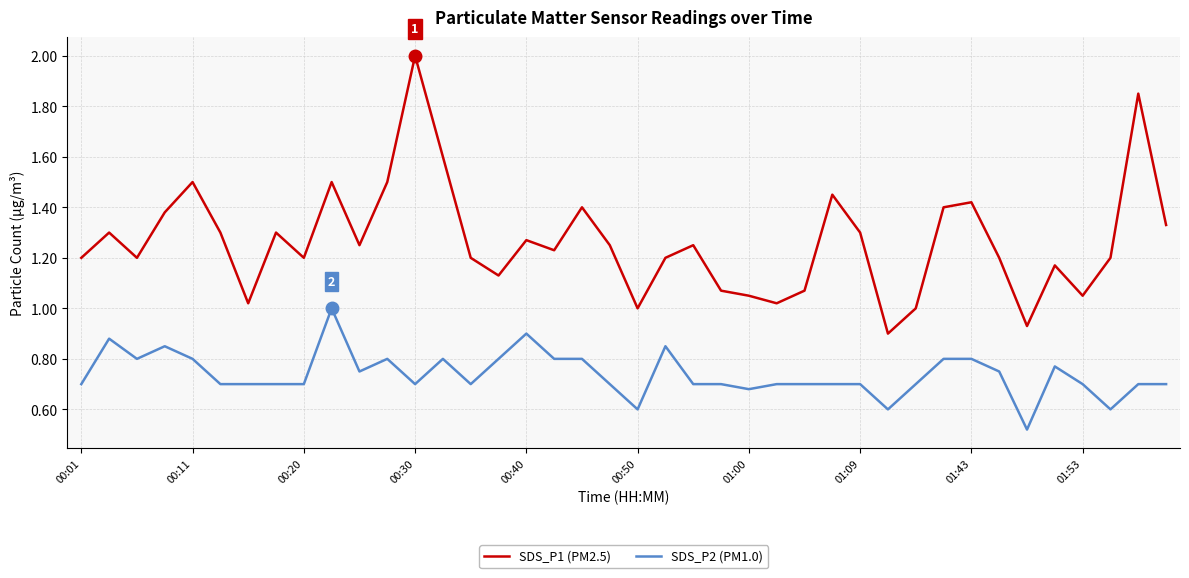

Rank the series by their average value, from highest to lowest.

SDS_P1 (PM2.5), SDS_P2 (PM1.0)